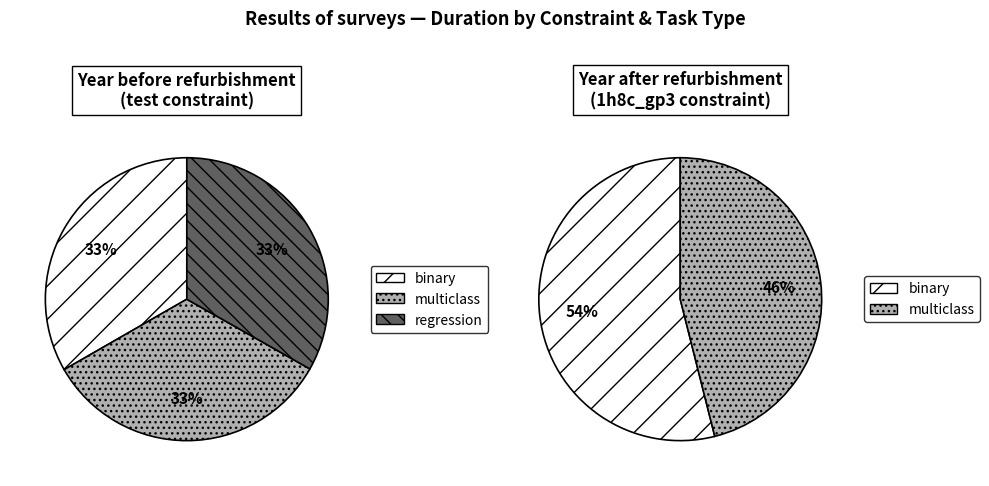

What percentage do test and 1h8c_gp3 together represent?

100.0%